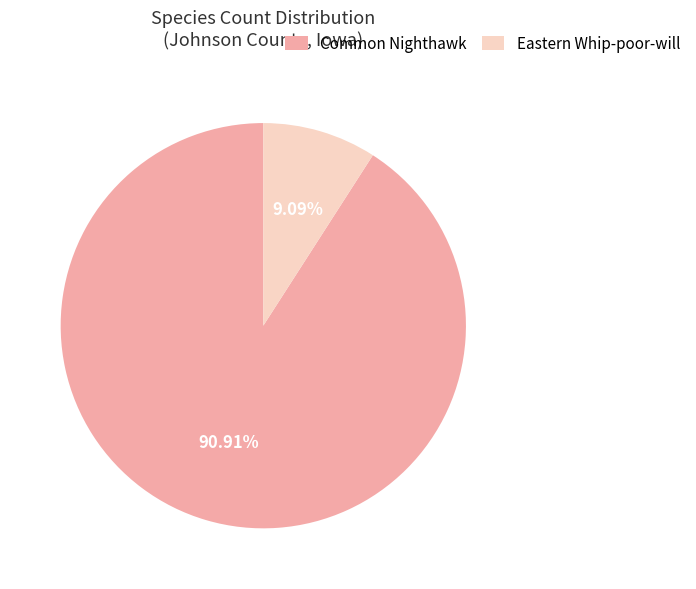

Which slice is the largest?

Common Nighthawk